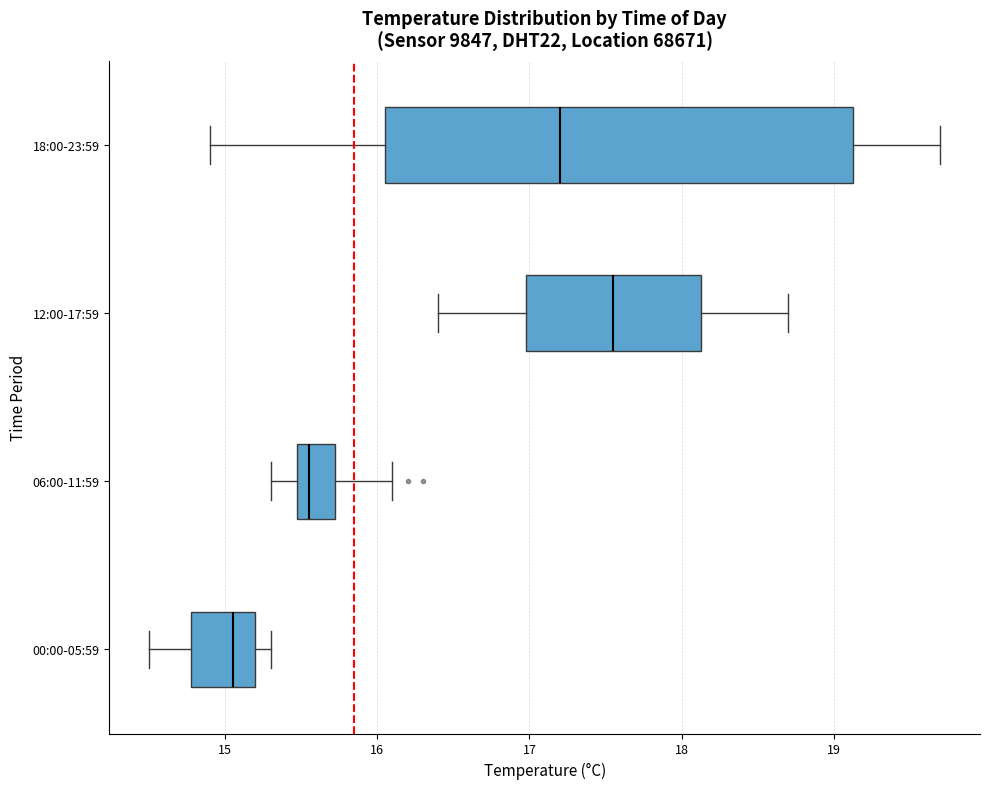

Reading bottom to top, transcribe this box plot: for each box, give where its median line is, the range the box spans, and where its two whiskers end, as read against the x-axis. The values are not printed on the chart, so give them approximately, as read against the axis.

00:00-05:59: median 15.1, box 14.8 to 15.2, whiskers 14.5 to 15.3
06:00-11:59: median 15.6, box 15.5 to 15.7, whiskers 15.3 to 16.1
12:00-17:59: median 17.6, box 17.0 to 18.1, whiskers 16.4 to 18.7
18:00-23:59: median 17.2, box 16.1 to 19.1, whiskers 14.9 to 19.7